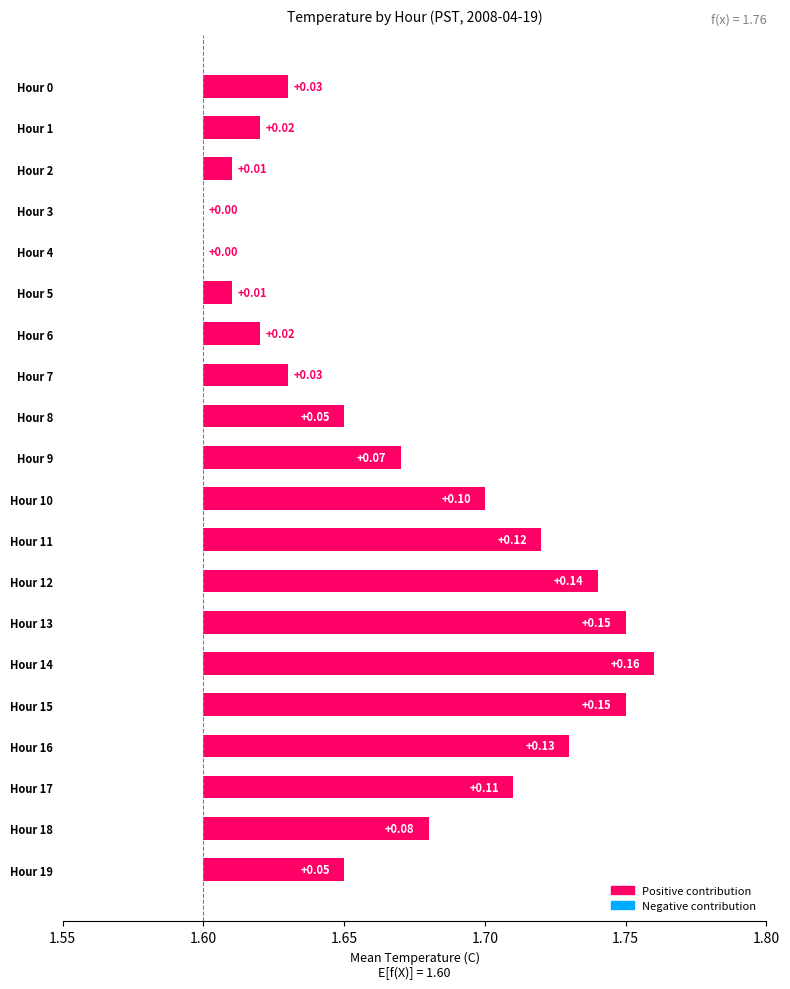

Reading right to left, transcribe all the data shown in this chart.

0.1	0.1	0.1	0.1	0.1	0.2	0.1	0.1	0.1	0.1	0.1	0.1	0.0	0.0	0.0	0.0	0.0	0.0	0.0	0.0